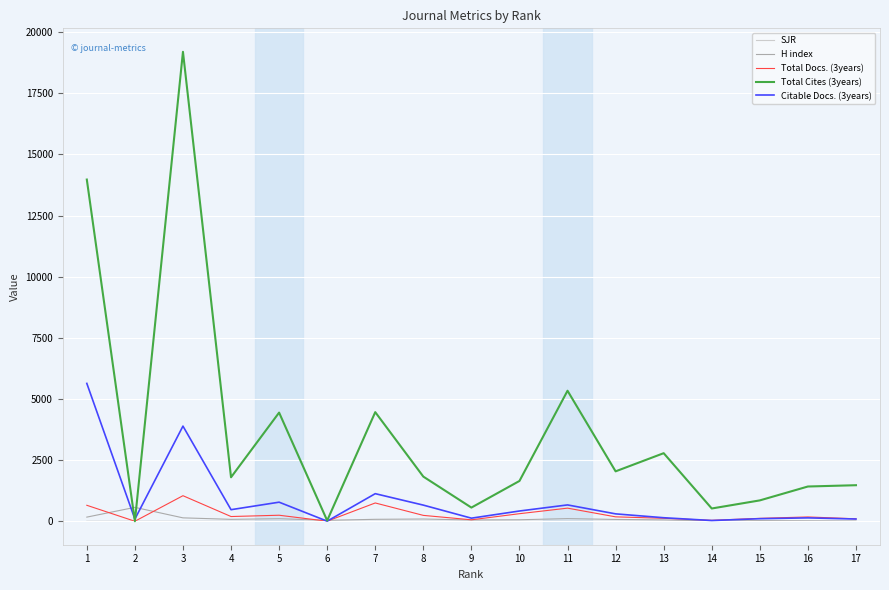

True or false: Citable Docs. (3years) has a value of 473.0 at 4.

True